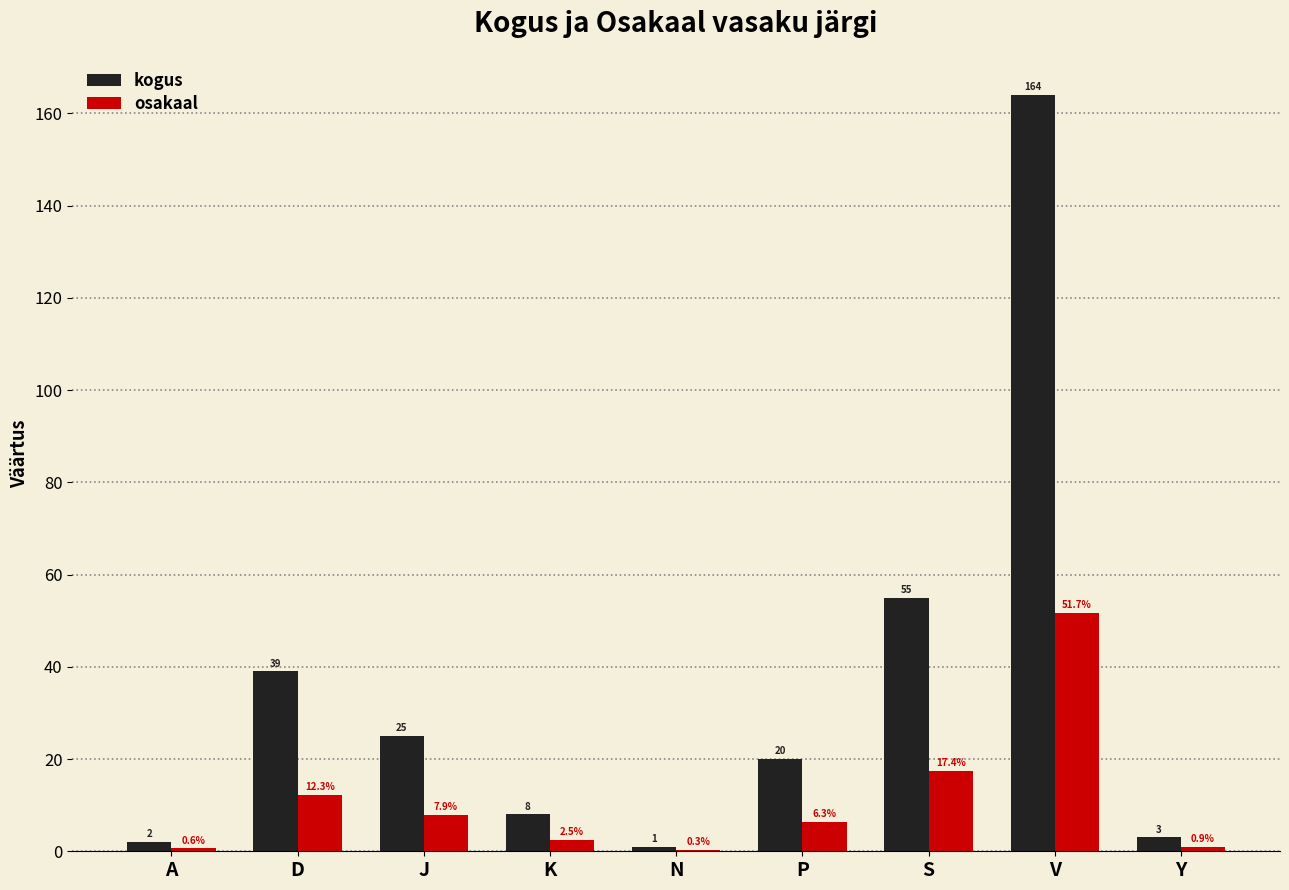

Reading left to right, transcribe all the data shown in this chart.

kogus: 2.0	39.0	25.0	8.0	1.0	20.0	55.0	164.0	3.0
osakaal: 0.6	12.3	7.9	2.5	0.3	6.3	17.4	51.7	0.9